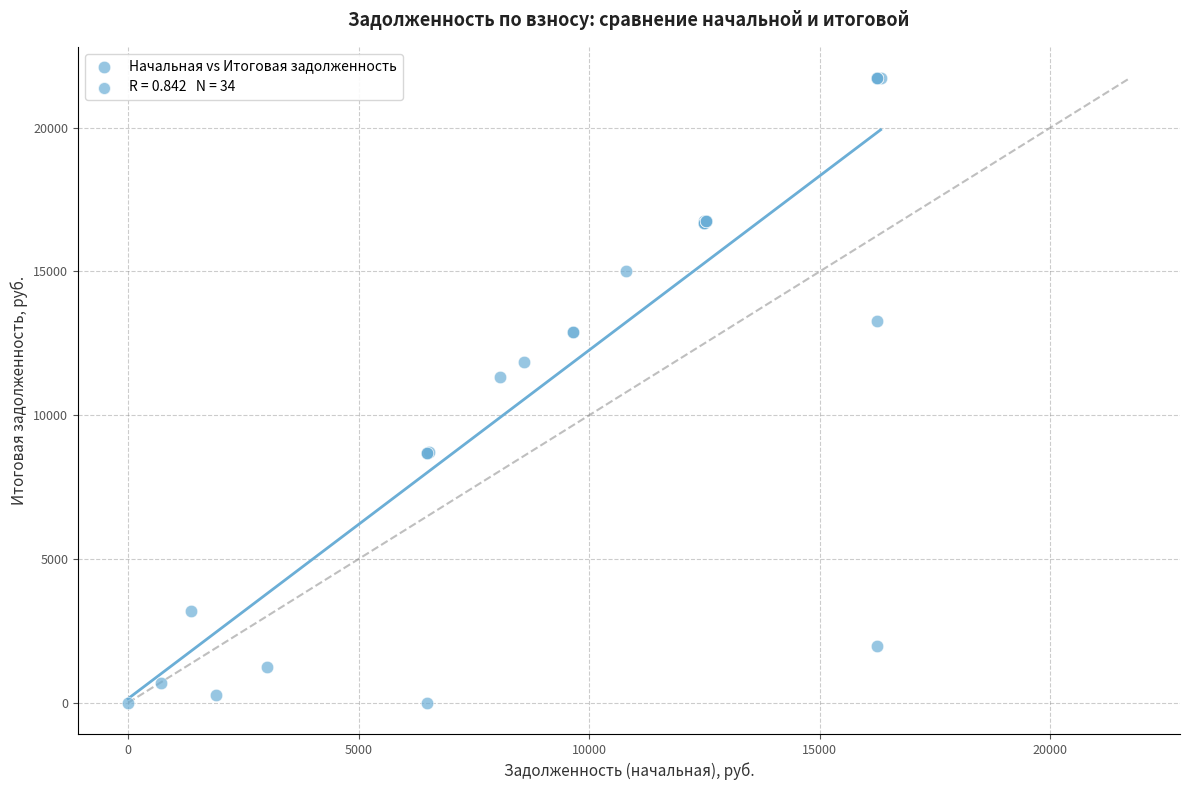

What Y value in the scatter plot is closest to 10862?

11325.1